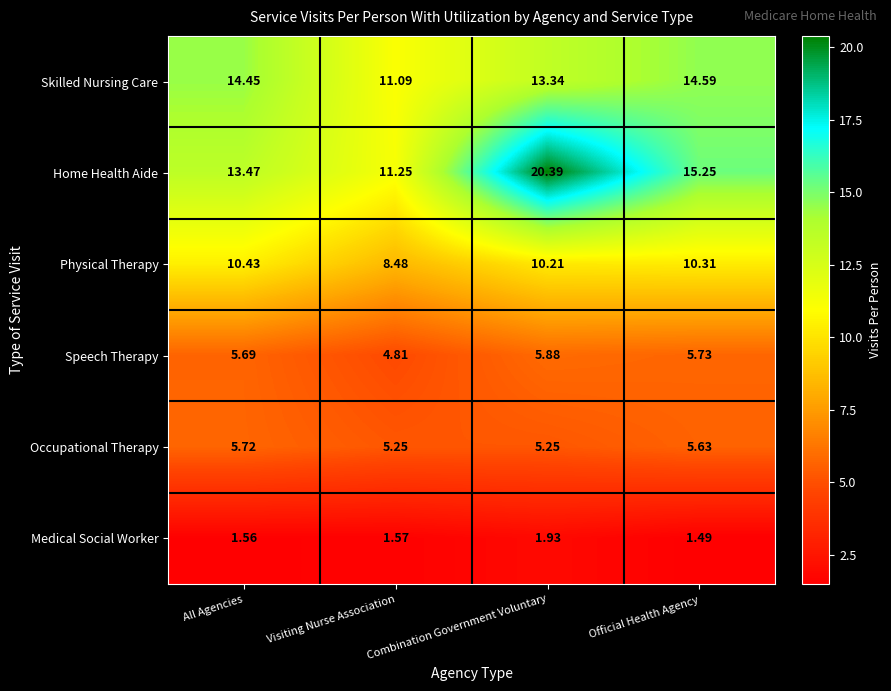

At which label does Physical Therapy reach its minimum?

Visiting Nurse Association